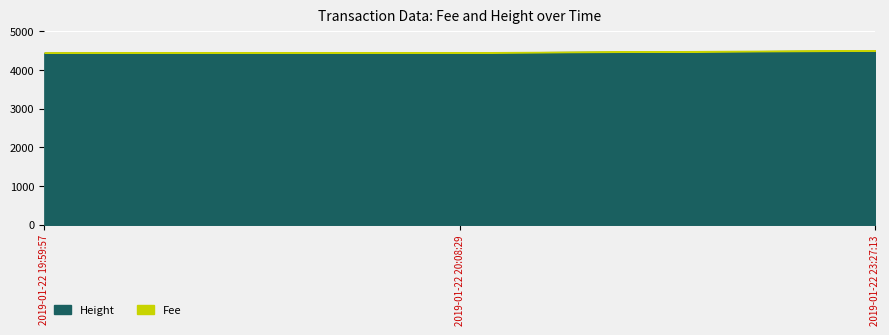

What is the average value?

4470